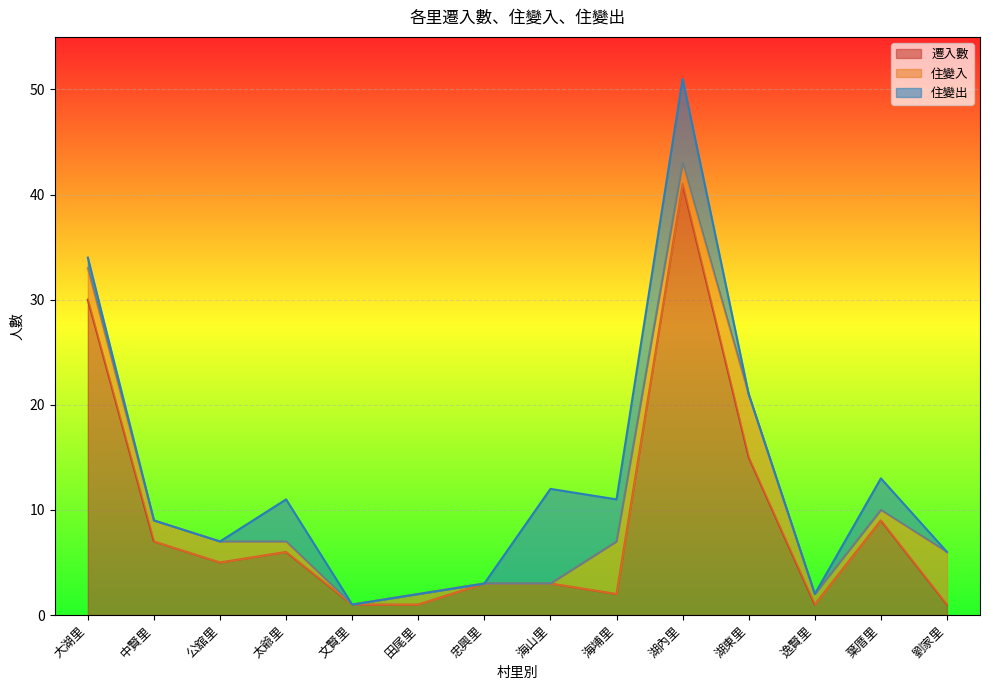

Count the 住變入 values in the range 1 to 3.

8